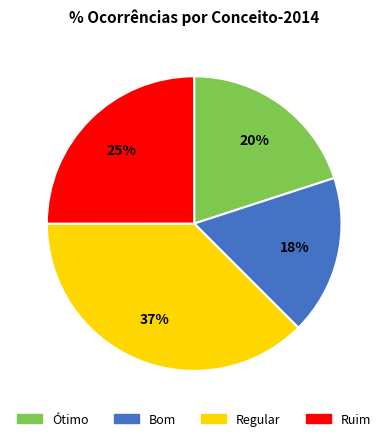

Count the number of slices in the pie.

4